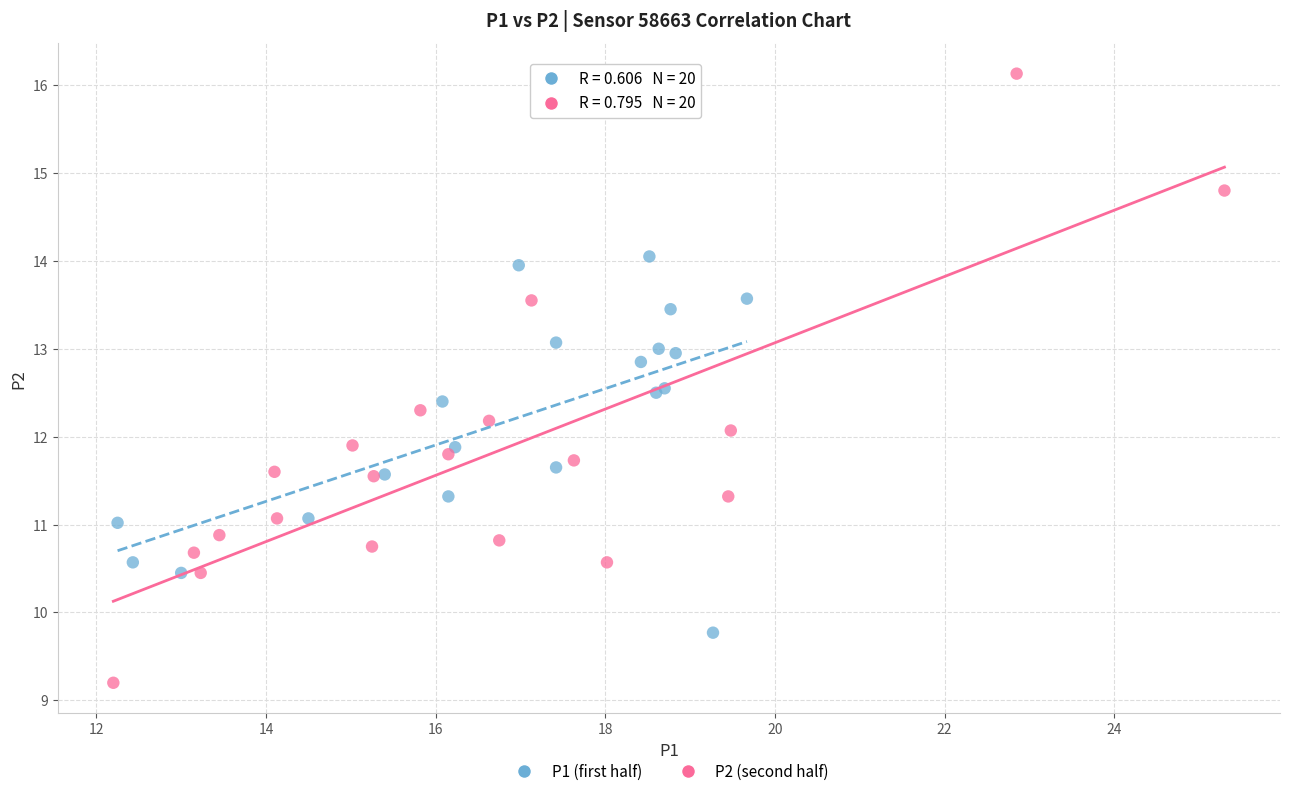

Which series has the widest spread of Y values?

P2 (second half)